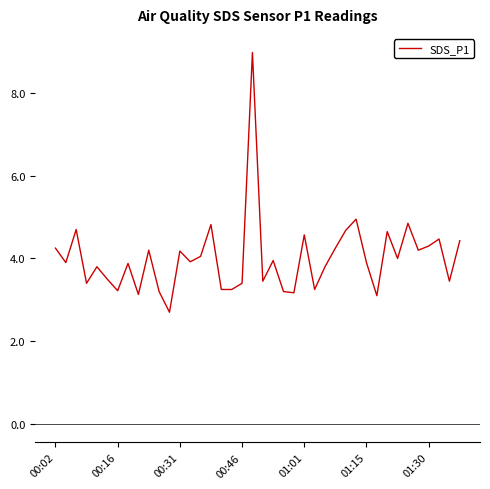

What is the maximum value shown in the chart?

9.0